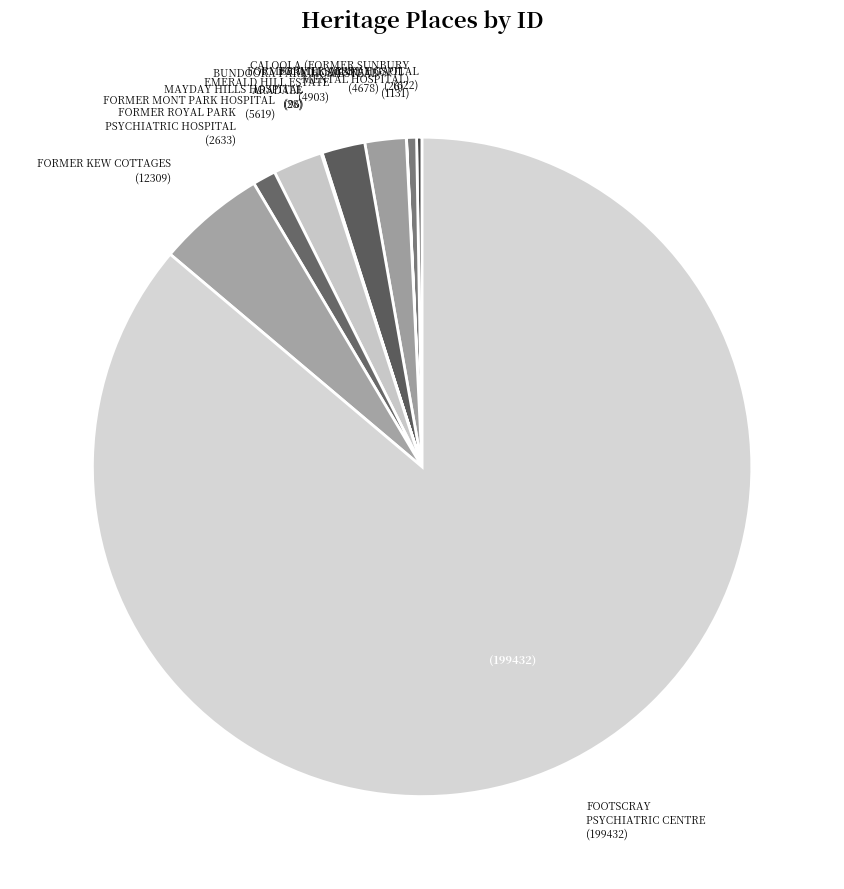

Is there a majority slice in this chart?

Yes